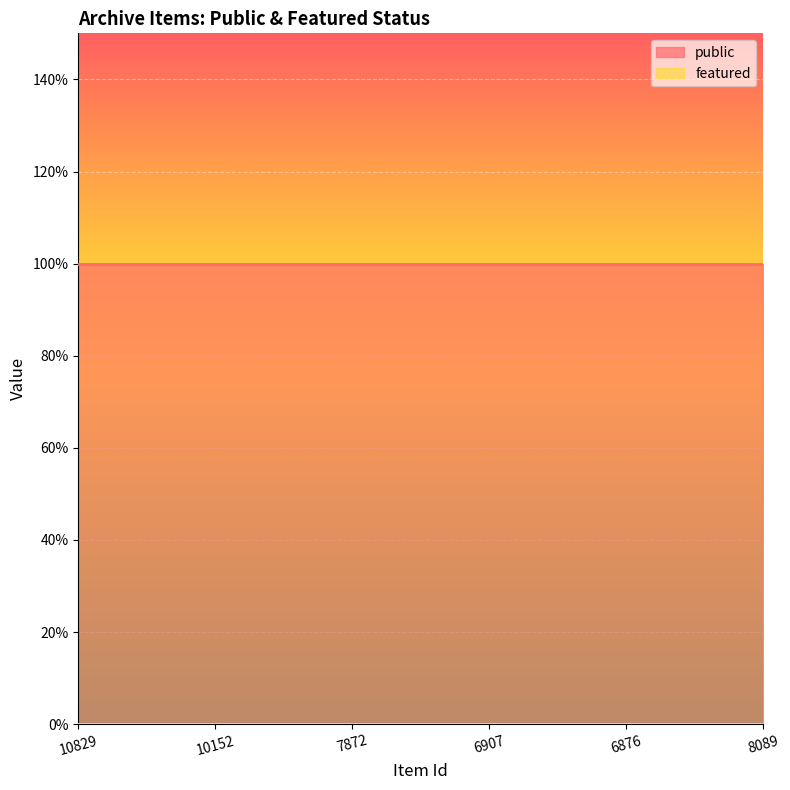

Which series has the widest spread of values?

public